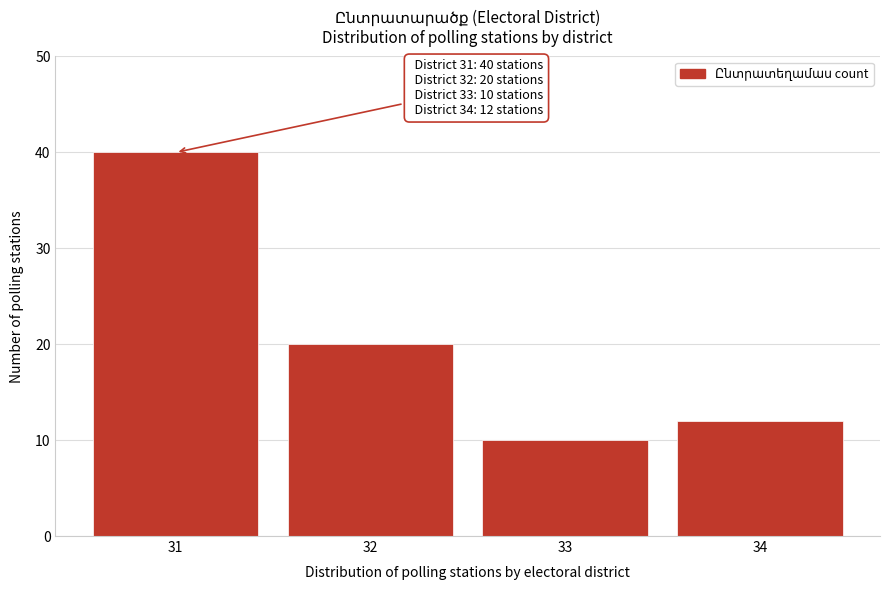

Reading left to right, what are all the values shown in this chart?

40	20	10	12